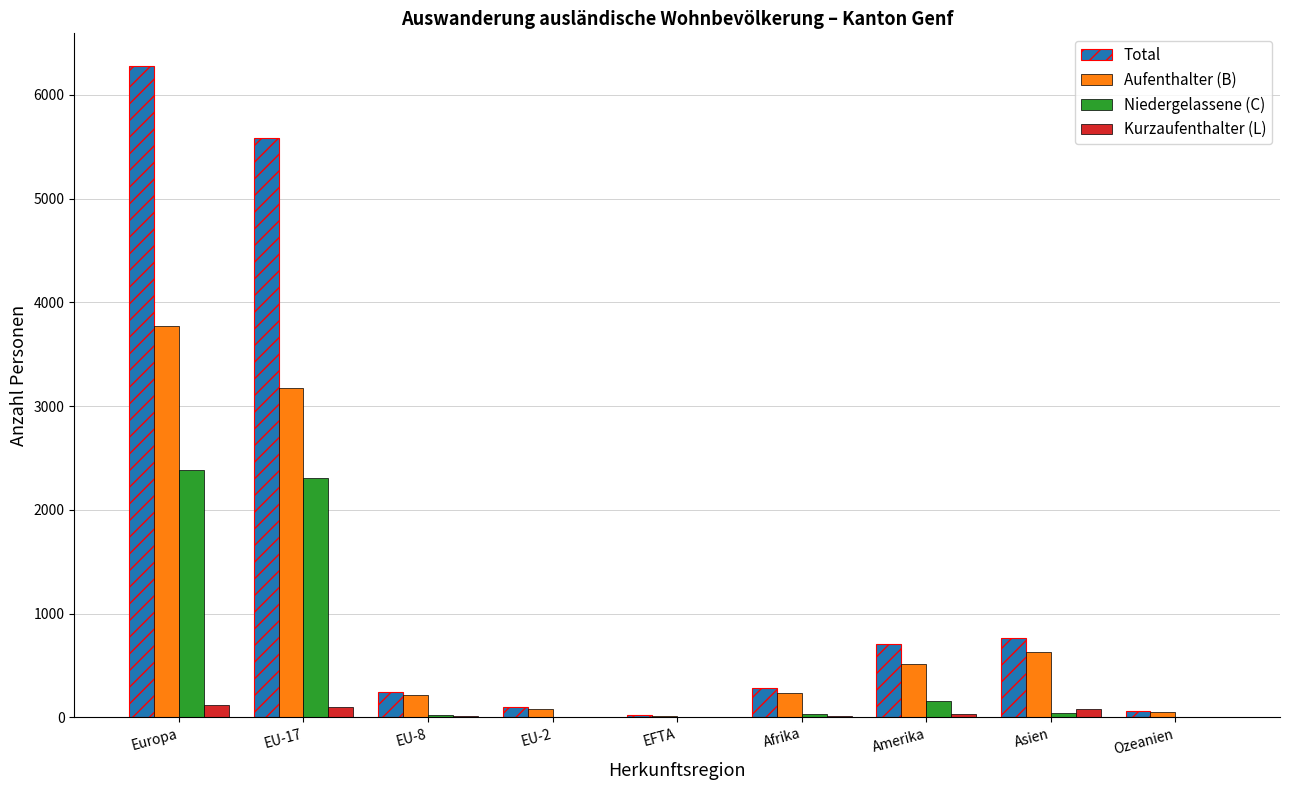

What is the sum of all Niedergelassene (C) values?

4979